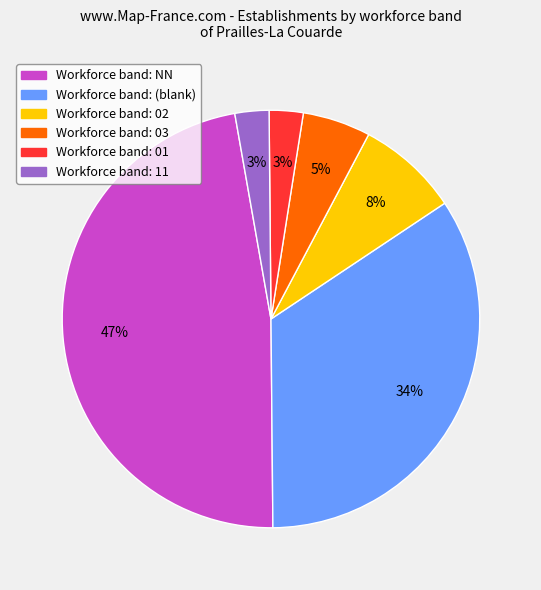

Is there any slice that represents more than half of the pie?

No